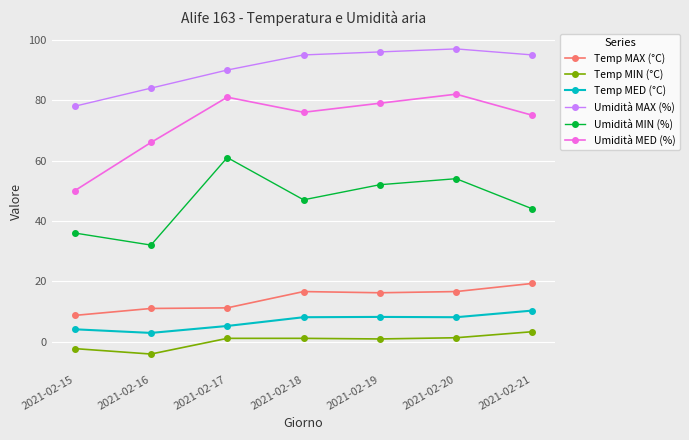

True or false: Temp MAX (°C) and Umidità MAX (%) cross at least once.

False